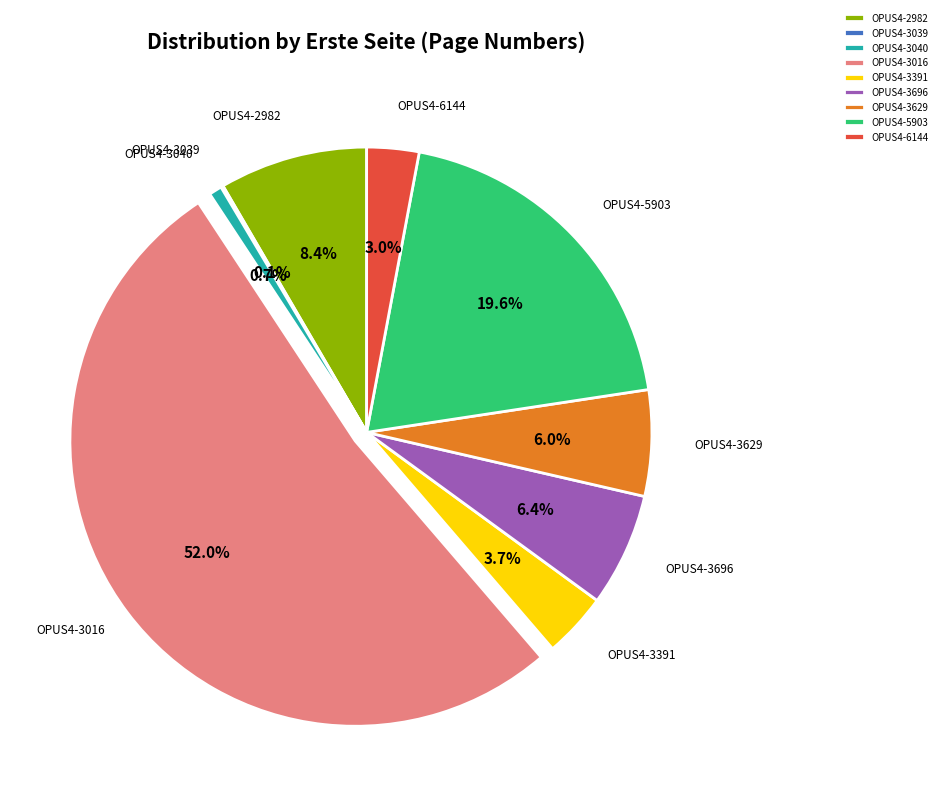

Is there a majority slice in this chart?

Yes